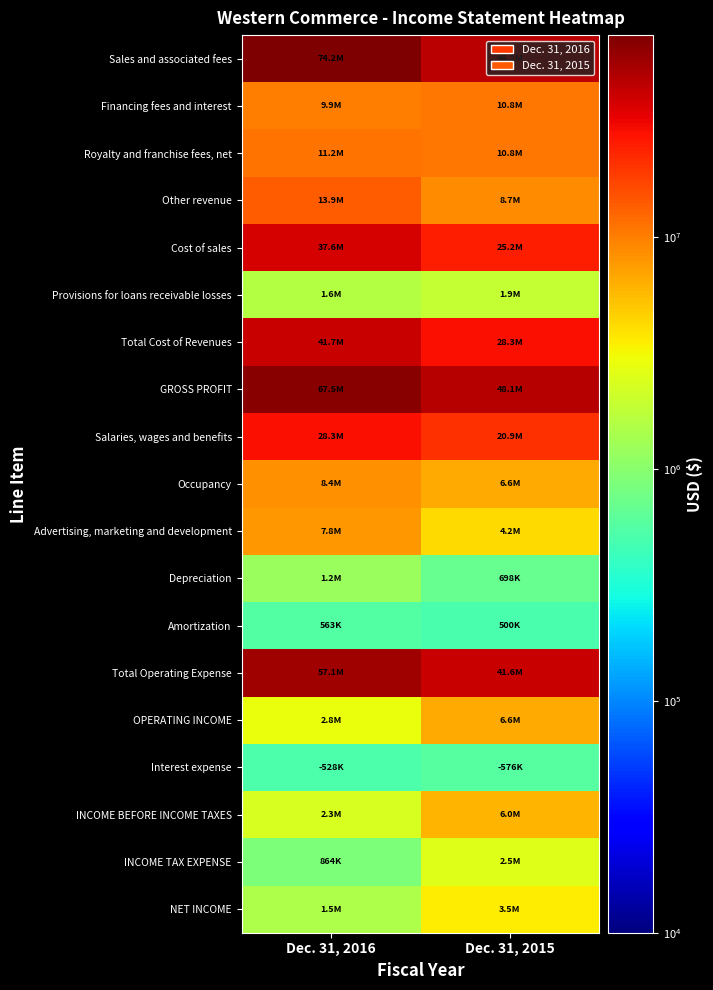

Reading left to right, what are all the values shown in this chart?

Sales and associated fees: Dec. 31, 2016=74213699	Dec. 31, 2015=46243284
Financing fees and interest: Dec. 31, 2016=9881795	Dec. 31, 2015=10772785
Royalty and franchise fees, net: Dec. 31, 2016=11183288	Dec. 31, 2015=10770914
Other revenue: Dec. 31, 2016=13907755	Dec. 31, 2015=8667052
Cost of sales: Dec. 31, 2016=37558251	Dec. 31, 2015=25209412
Provisions for loans receivable losses: Dec. 31, 2016=1605867	Dec. 31, 2015=1904893
Total Cost of Revenues: Dec. 31, 2016=41672539	Dec. 31, 2015=28310477
GROSS PROFIT: Dec. 31, 2016=67513998	Dec. 31, 2015=48143558
Salaries, wages and benefits: Dec. 31, 2016=28300491	Dec. 31, 2015=20859080
Occupancy: Dec. 31, 2016=8406923	Dec. 31, 2015=6570537
Advertising, marketing and development: Dec. 31, 2016=7788221	Dec. 31, 2015=4164473
Depreciation: Dec. 31, 2016=1196553	Dec. 31, 2015=697956
Amortization: Dec. 31, 2016=563076	Dec. 31, 2015=499697
Total Operating Expense: Dec. 31, 2016=57107596	Dec. 31, 2015=41552915
OPERATING INCOME: Dec. 31, 2016=2847339	Dec. 31, 2015=6590643
Interest expense: Dec. 31, 2016=527975	Dec. 31, 2015=575712
INCOME BEFORE INCOME TAXES: Dec. 31, 2016=2342708	Dec. 31, 2015=6019200
INCOME TAX EXPENSE: Dec. 31, 2016=864000	Dec. 31, 2015=2481764
NET INCOME: Dec. 31, 2016=1478708	Dec. 31, 2015=3537436